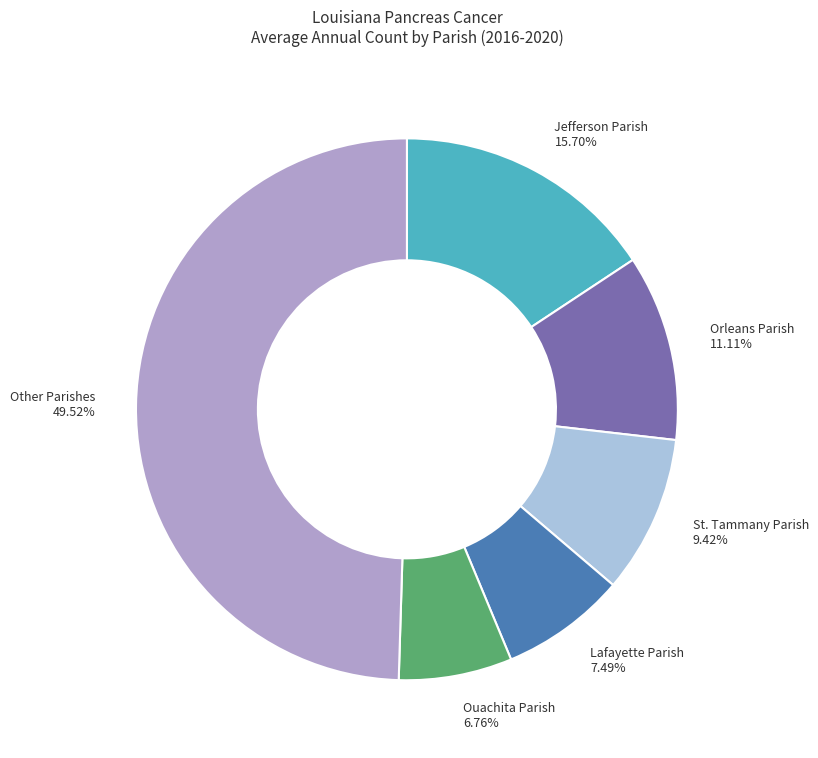

Rank the categories by value from lowest to highest.

Ouachita Parish, Lafayette Parish, St. Tammany Parish, Orleans Parish, Jefferson Parish, Other Parishes